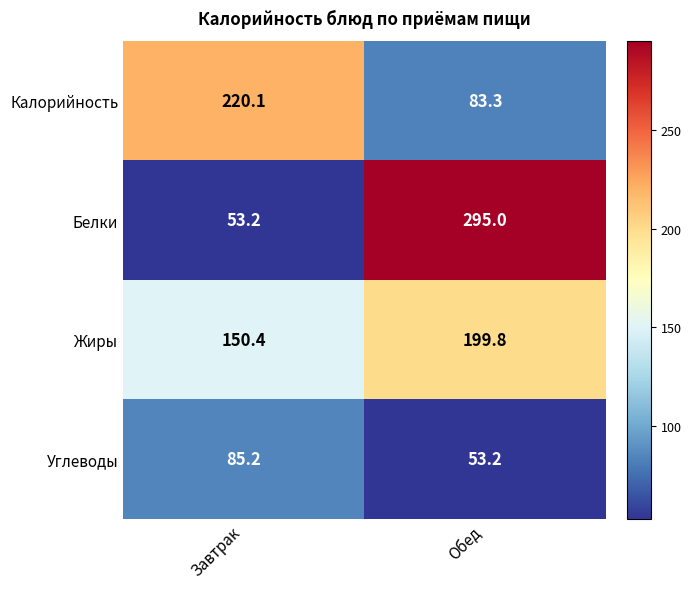

Reading left to right, list all the values displayed in this chart.

Калорийность: 220.1	83.3
Белки: 53.2	295.0
Жиры: 150.4	199.8
Углеводы: 85.2	53.2